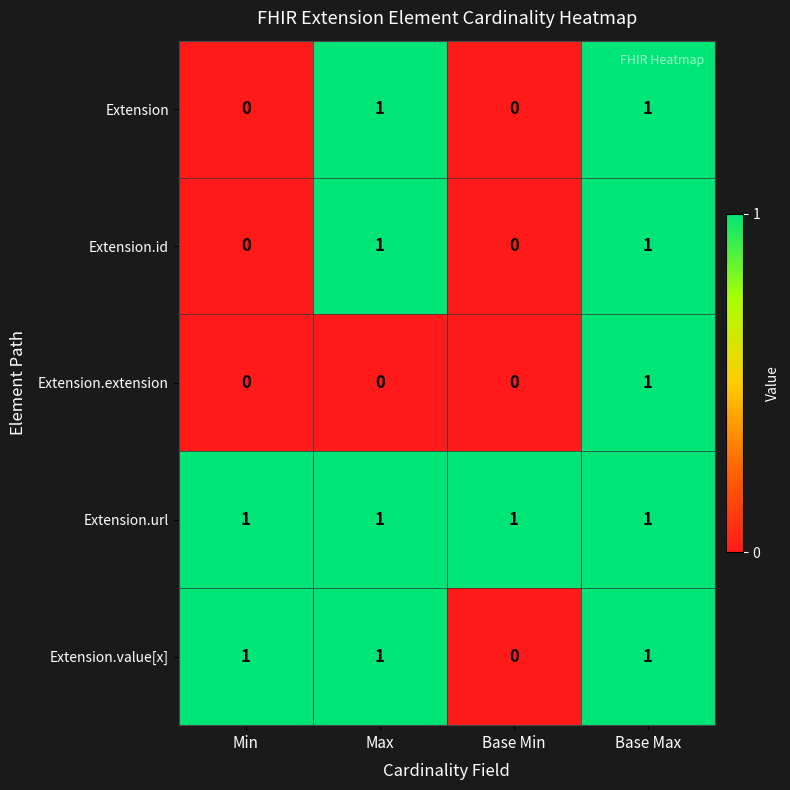

What is the sum of all Extension.url values?

4